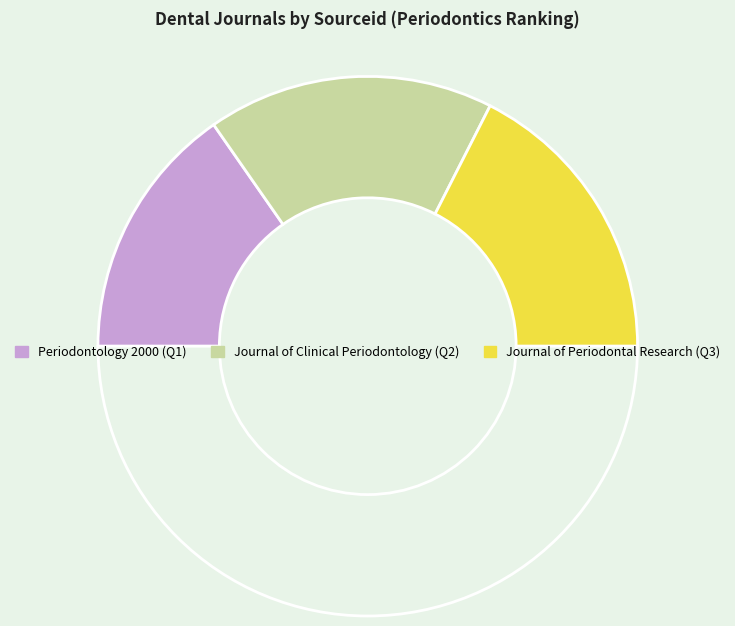

Which category has the biggest portion of the pie?

Journal of Periodontal Research (Q3)